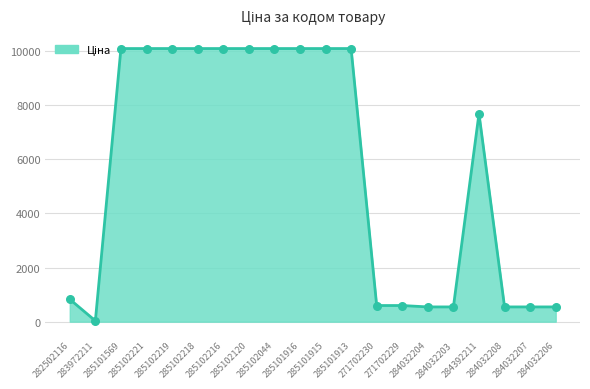

What is the change in value from 285101913 to 284032206?

-9540.8